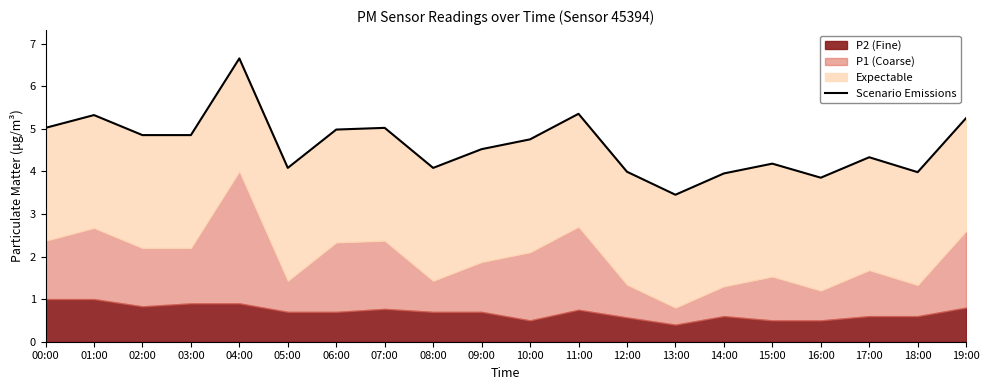

Which category has the lowest value across all series?

13:00